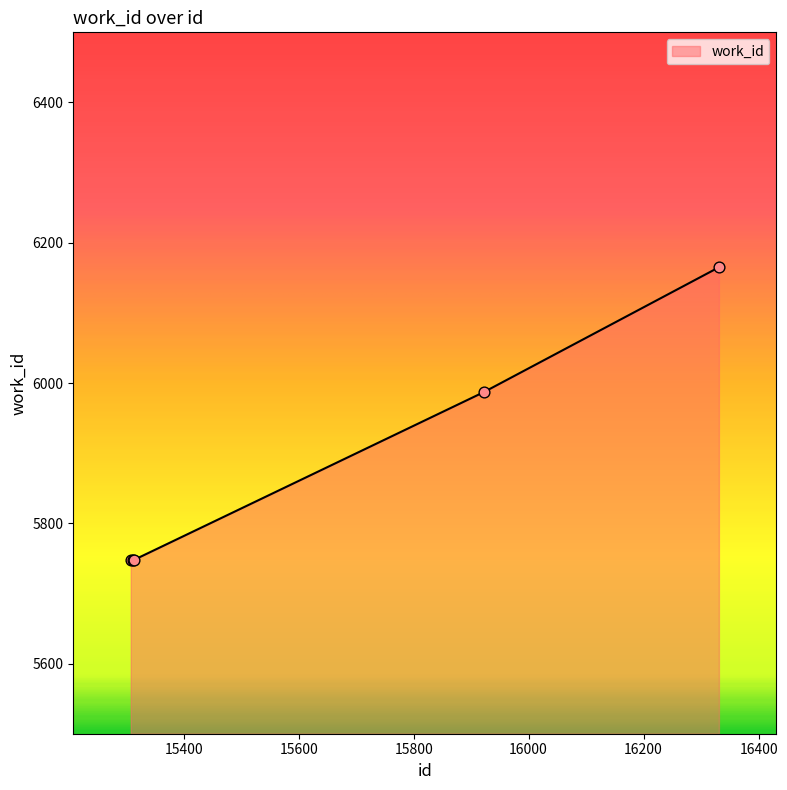

What is the greatest value displayed?

6165